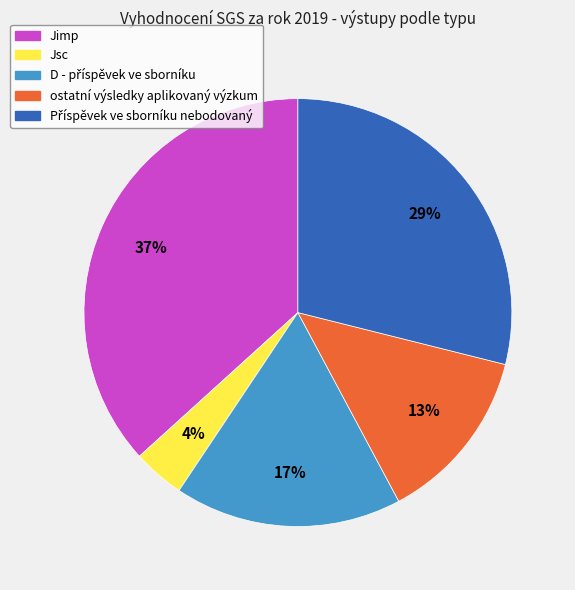

Which category has the biggest portion of the pie?

Jimp